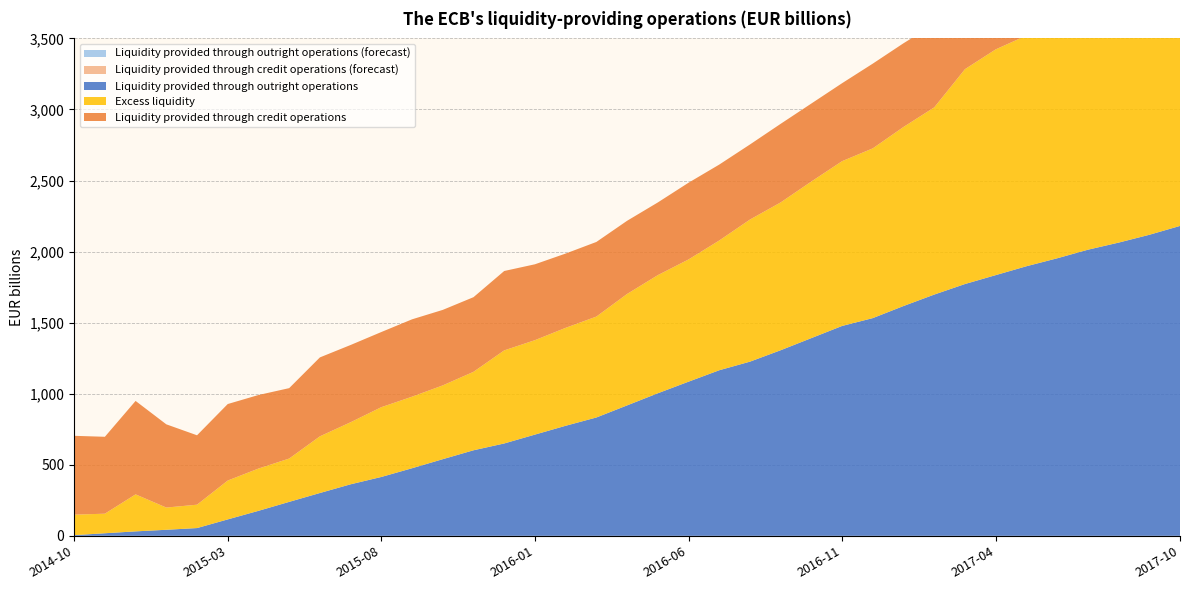

Reading left to right, transcribe all the data shown in this chart.

Liquidity provided through outright operations (forecast): 0.0	0.0	0.0	0.0	0.0	0.0	0.0	0.0	0.0	0.0	0.0	0.0	0.0	0.0	0.0	0.0	0.0	0.0	0.0	0.0	0.0	0.0	0.0	0.0	0.0	0.0	0.0	0.0	0.0	0.0	0.0	0.0	0.0	0.0	0.0	0.0	0.0
Liquidity provided through credit operations (forecast): 0.0	0.0	0.0	0.0	0.0	0.0	0.0	0.0	0.0	0.0	0.0	0.0	0.0	0.0	0.0	0.0	0.0	0.0	0.0	0.0	0.0	0.0	0.0	0.0	0.0	0.0	0.0	0.0	0.0	0.0	0.0	0.0	0.0	0.0	0.0	0.0	0.0
Liquidity provided through outright operations: 4.8	18.2	31.4	42.6	54.7	115.6	175.9	239.0	301.3	362.6	414.3	475.6	539.4	601.9	649.9	712.3	774.4	832.6	917.8	1003.1	1084.6	1165.1	1225.6	1305.9	1391.4	1476.8	1532.0	1617.1	1697.6	1771.7	1834.3	1896.9	1952.7	2013.1	2063.1	2118.1	2180.5
Excess liquidity: 144.3	137.6	260.4	156.4	164.5	273.5	297.4	304.8	398.8	436.6	491.0	503.4	519.2	552.1	655.0	664.4	689.1	710.0	784.1	831.2	860.0	913.0	999.8	1040.1	1101.9	1159.5	1194.4	1260.0	1317.2	1511.9	1588.4	1623.2	1600.5	1684.8	1731.5	1701.9	1822.7
Liquidity provided through credit operations: 554.7	541.1	657.5	585.6	488.3	538.3	517.5	495.5	555.3	543.5	528.7	544.3	531.2	525.1	558.5	533.9	522.6	525.1	514.8	511.4	539.9	534.0	528.2	553.0	548.7	548.6	596.1	588.9	585.1	784.4	782.2	779.8	779.4	776.5	774.9	769.3	770.0